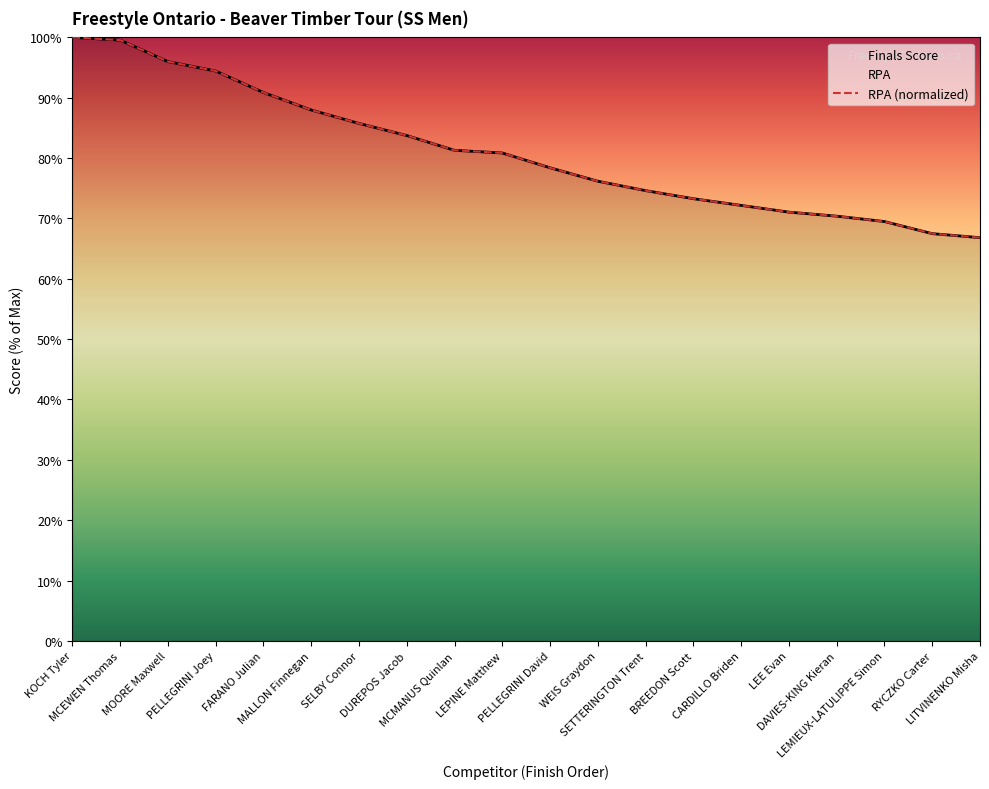

Is it true that RPA equals 73.3 at BREEDON Scott?

True